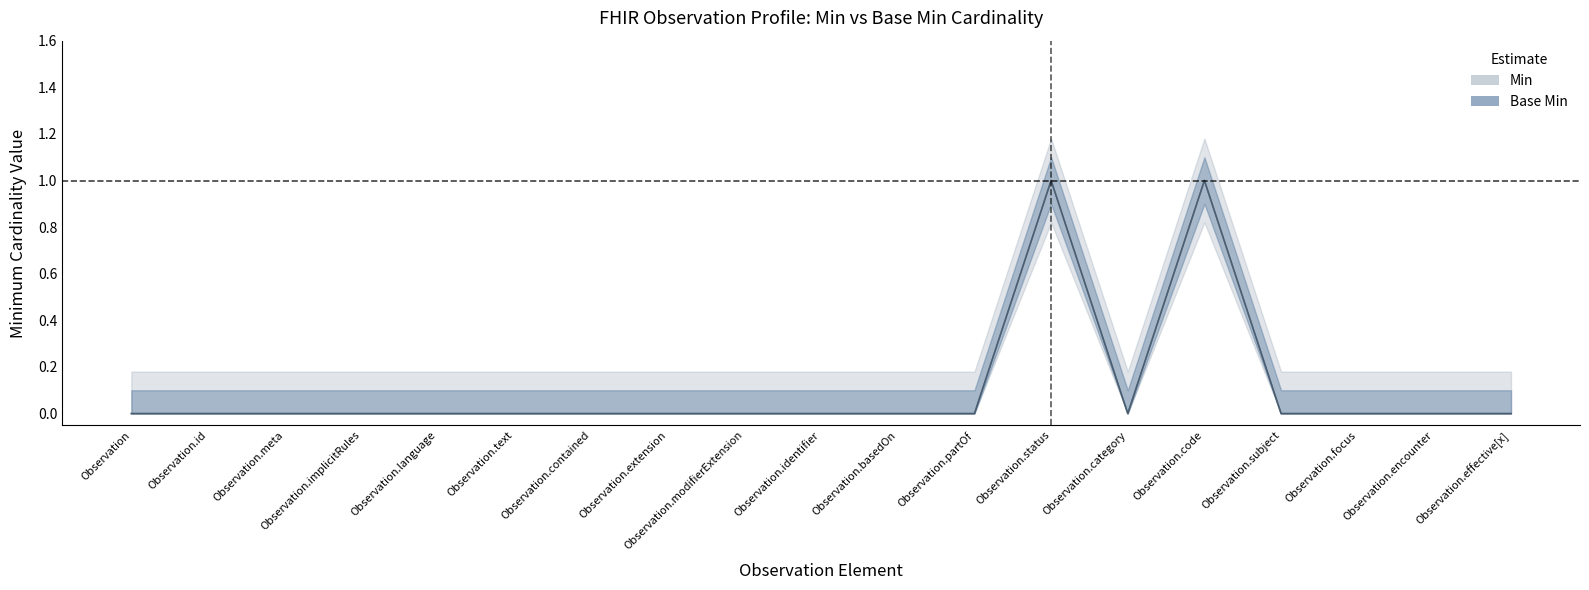

Reading right to left, list all the values displayed in this chart.

Min: Observation.effective[x]=0	Observation.encounter=0	Observation.focus=0	Observation.subject=0	Observation.code=1	Observation.category=0	Observation.status=1	Observation.partOf=0	Observation.basedOn=0	Observation.identifier=0	Observation.modifierExtension=0	Observation.extension=0	Observation.contained=0	Observation.text=0	Observation.language=0	Observation.implicitRules=0	Observation.meta=0	Observation.id=0	Observation=0
Base Min: Observation.effective[x]=0	Observation.encounter=0	Observation.focus=0	Observation.subject=0	Observation.code=1	Observation.category=0	Observation.status=1	Observation.partOf=0	Observation.basedOn=0	Observation.identifier=0	Observation.modifierExtension=0	Observation.extension=0	Observation.contained=0	Observation.text=0	Observation.language=0	Observation.implicitRules=0	Observation.meta=0	Observation.id=0	Observation=0